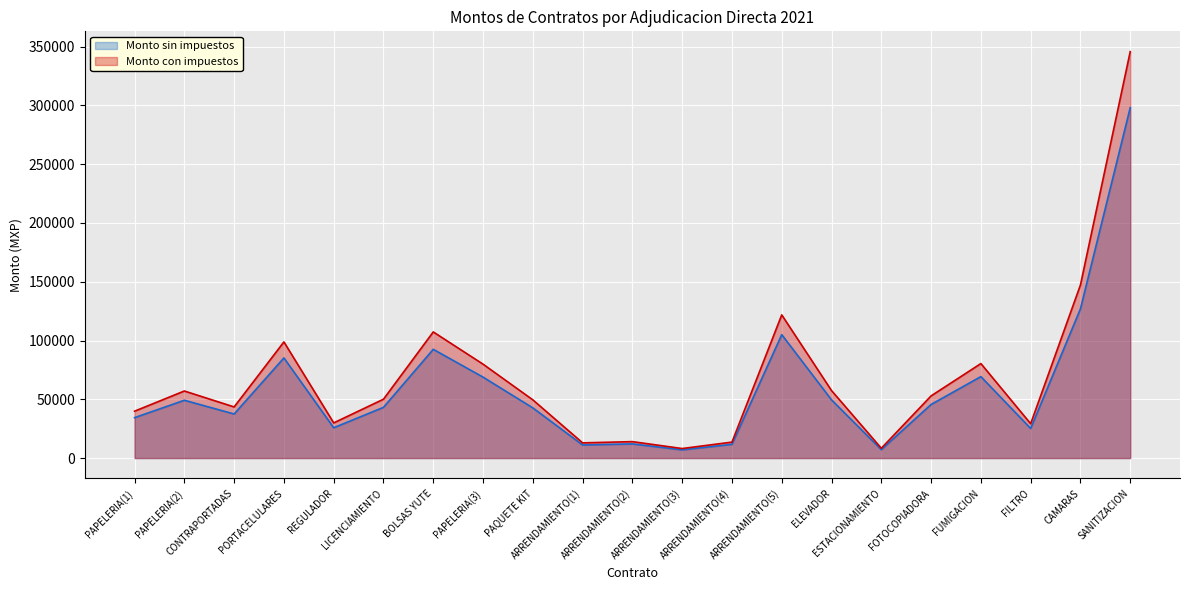

What position from the left is PORTACELULARES?

4